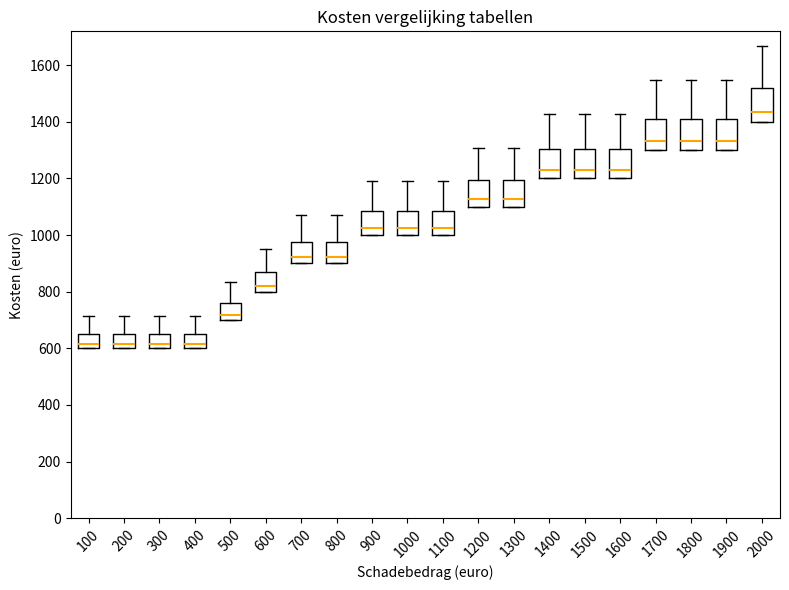

Where does the median line of the box at x = 1200 sit on the y-axis? The values are not printed on the chart, so give them approximately, as read against the axis.

1120